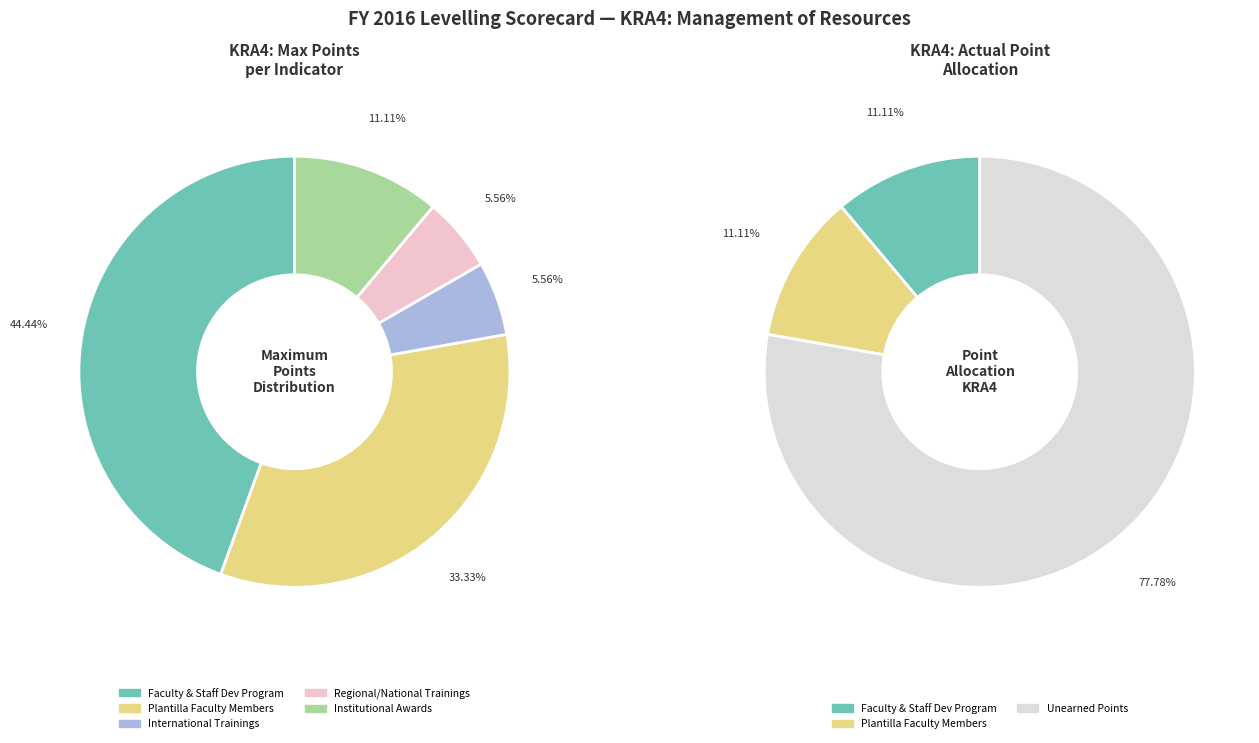

Count the number of slices in the pie.

5